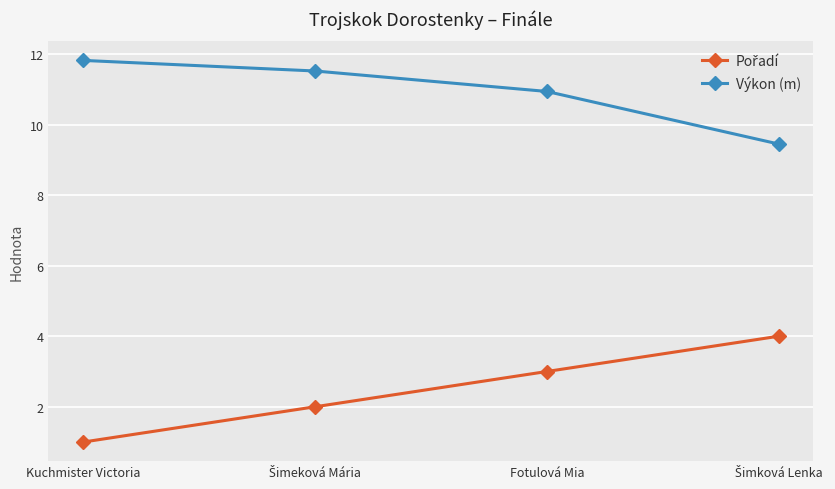

Count the number of categories in the chart.

4